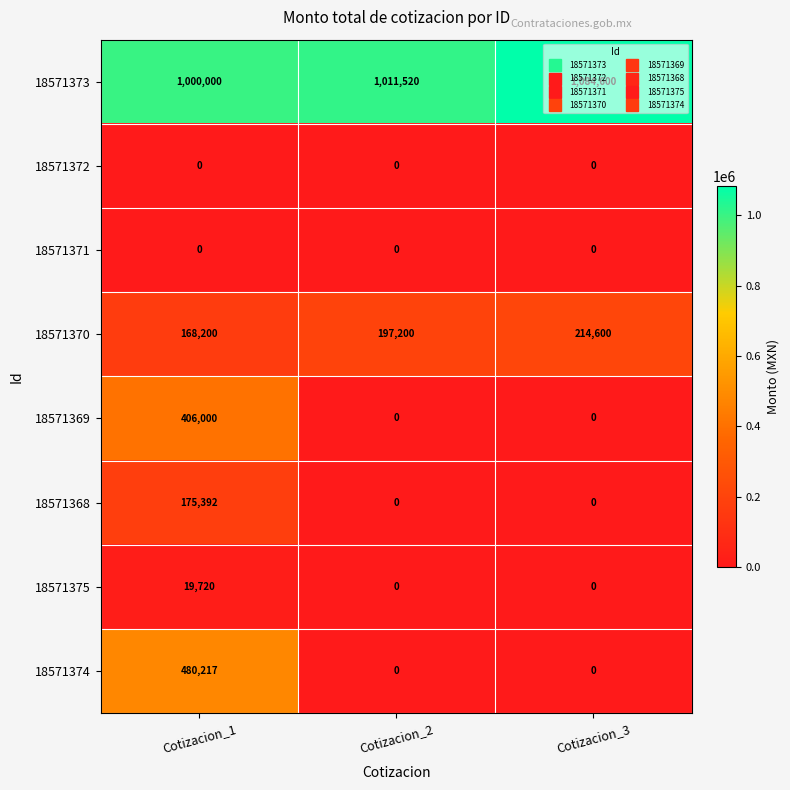

Rank the categories by 18571373 value from lowest to highest.

Cotizacion_1, Cotizacion_2, Cotizacion_3